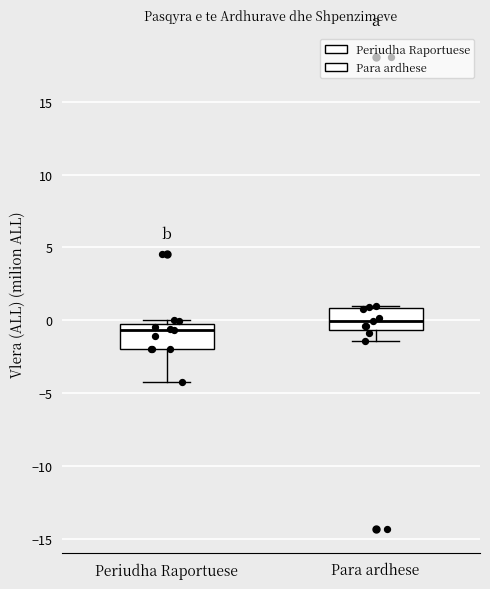

Where does the lower whisker of the box for Periudha Raportuese end on the y-axis? The values are not printed on the chart, so give them approximately, as read against the axis.

-4.0